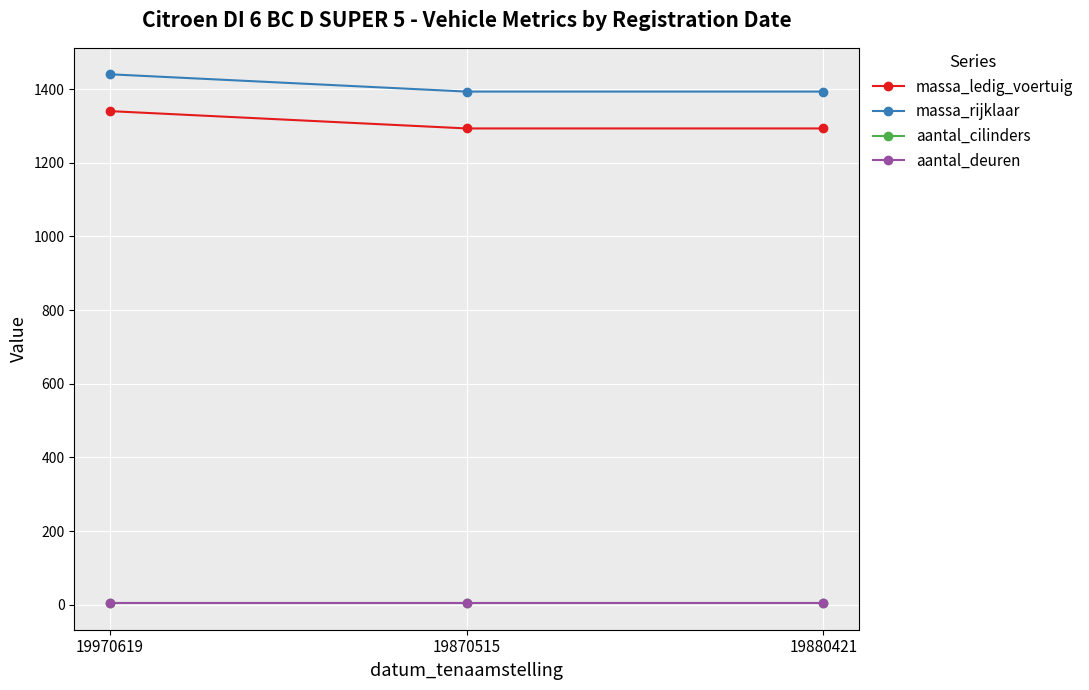

What are all the series names shown in the legend?

massa_ledig_voertuig, massa_rijklaar, aantal_cilinders, aantal_deuren